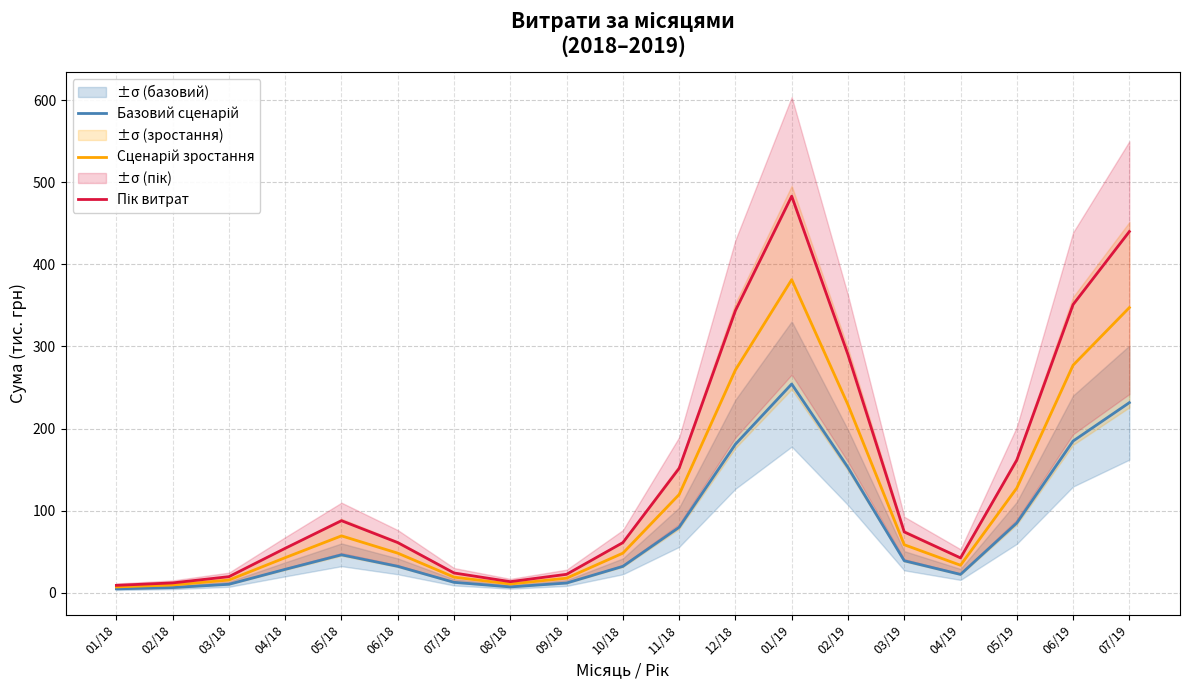

Is the value of Базовий сценарій at 04/18 greater than the value of Сценарій зростання at 05/18?

No